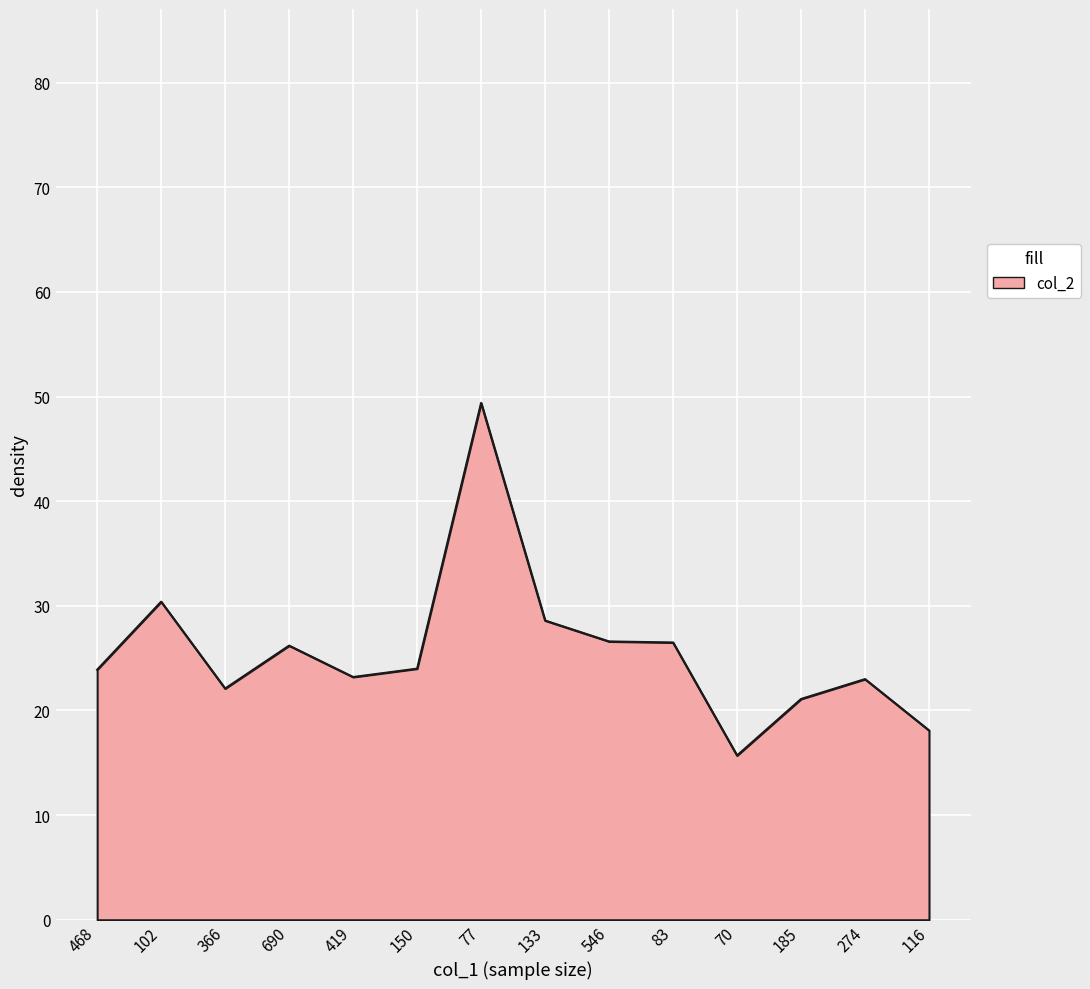

Is it true that the value at 185 is 21.1?

True